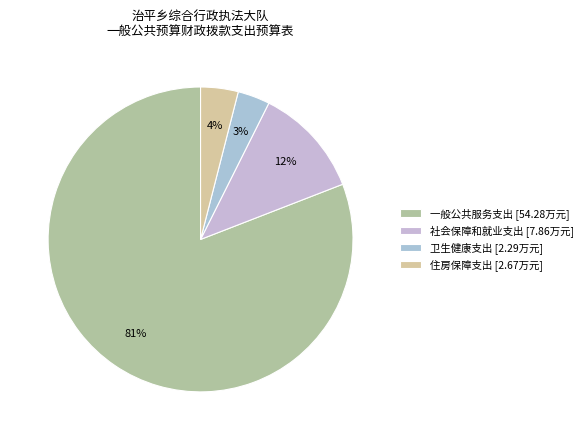

Is 住房保障支出 the majority of the pie?

No